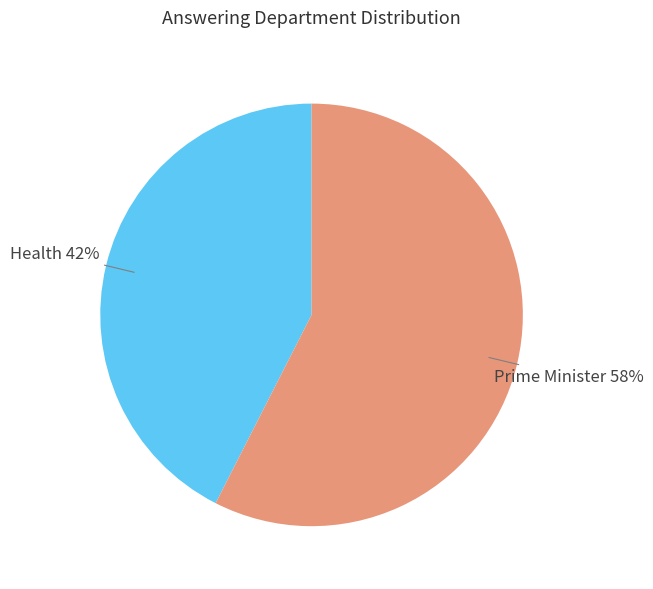

To the nearest percent, what is the combined percentage of Health and Prime Minister?

100%